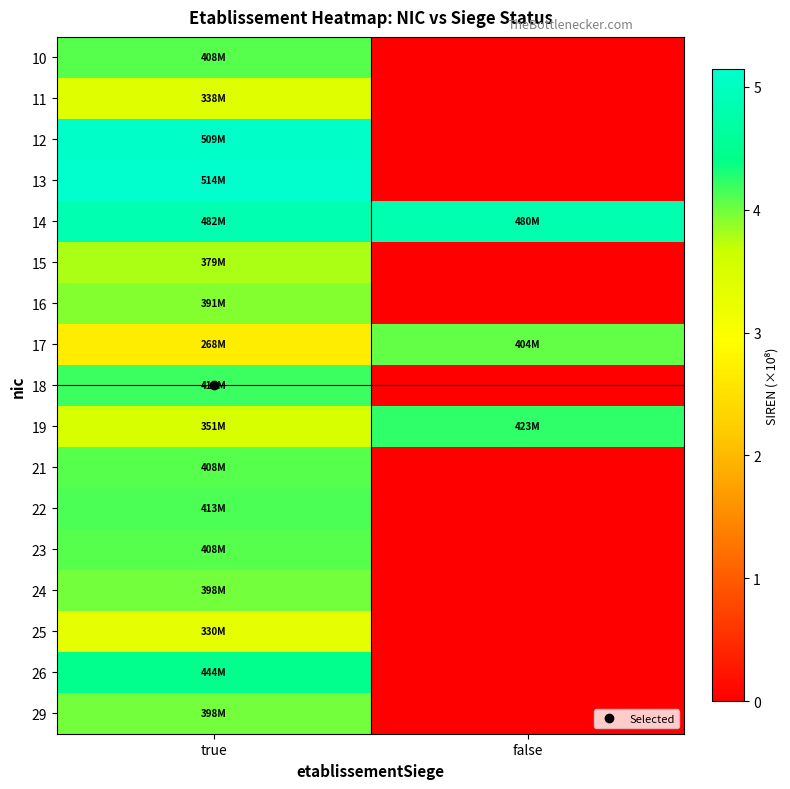

Rank the series at false from lowest to highest value.

10, 11, 12, 13, 15, 16, 18, 21, 22, 23, 24, 25, 26, 29, 17, 19, 14